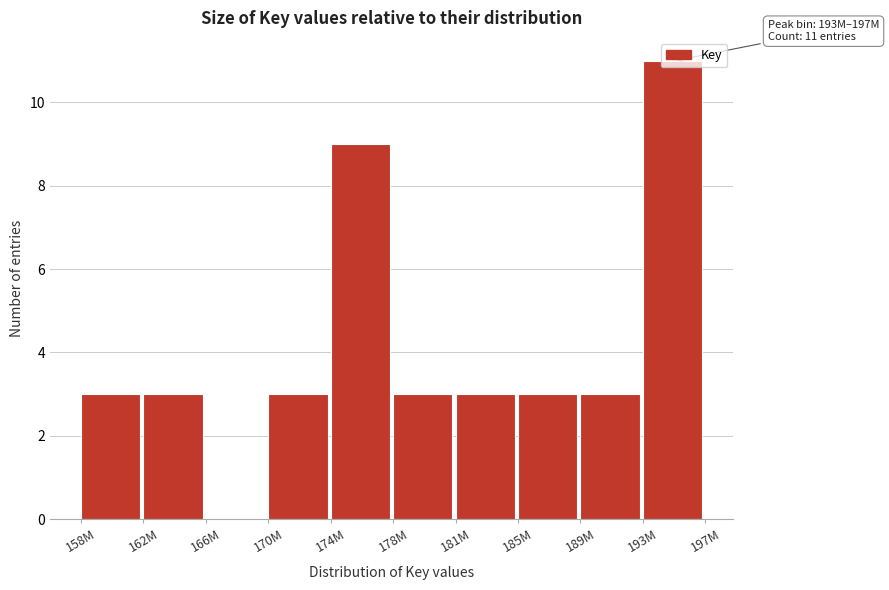

What value does the data have at 158M?

3